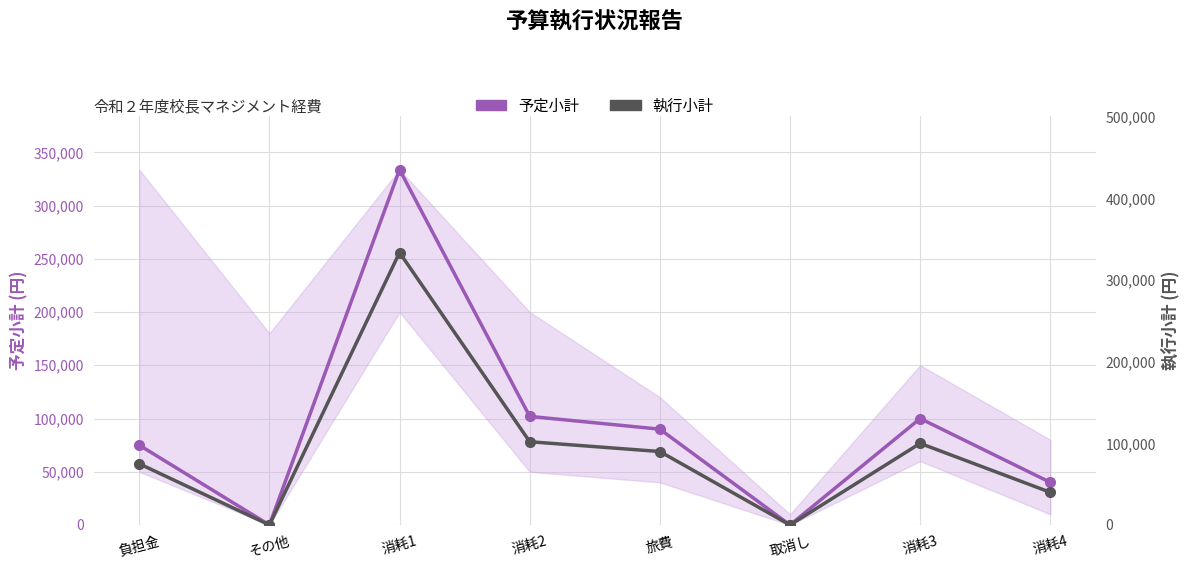

Reading left to right, list all the values displayed in this chart.

予定小計: 負担金=74980	その他=0	消耗1=333789	消耗2=102000	旅費=90000	取消し=0	消耗3=100000	消耗4=40000
執行小計: 負担金=74980	その他=0	消耗1=333789	消耗2=102000	旅費=90000	取消し=0	消耗3=100000	消耗4=40000